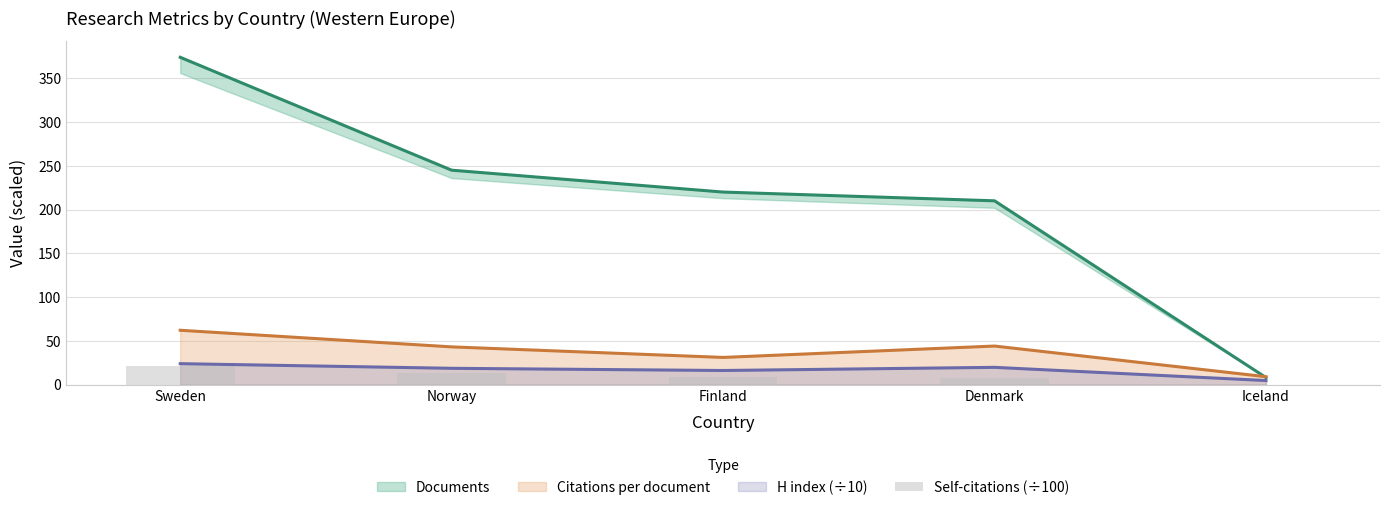

The value of Citations per document at Finland is 31.0. True or false?

True